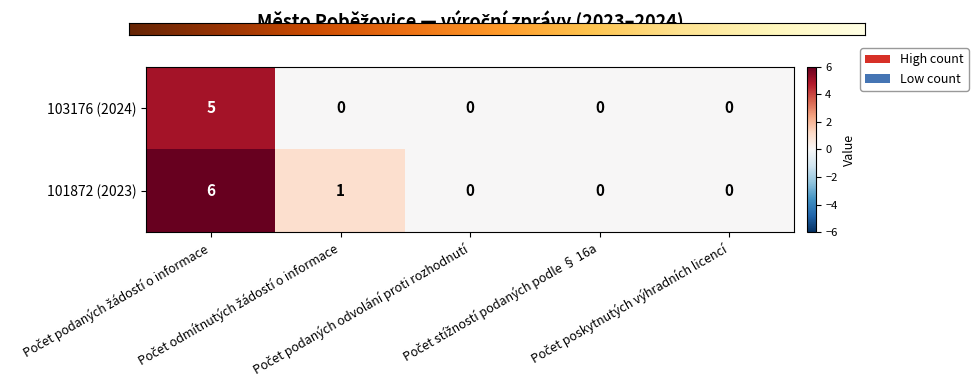

Which series has the largest total across all categories?

101872 (2023)